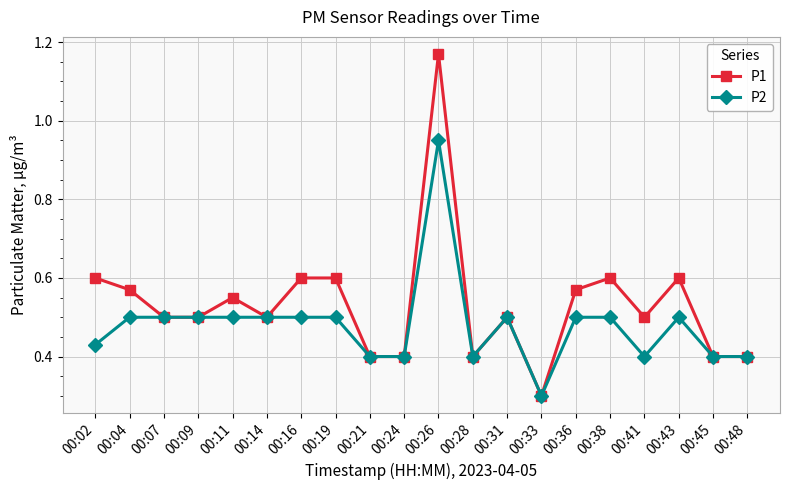

What is the lowest value of the P2 series?

0.3